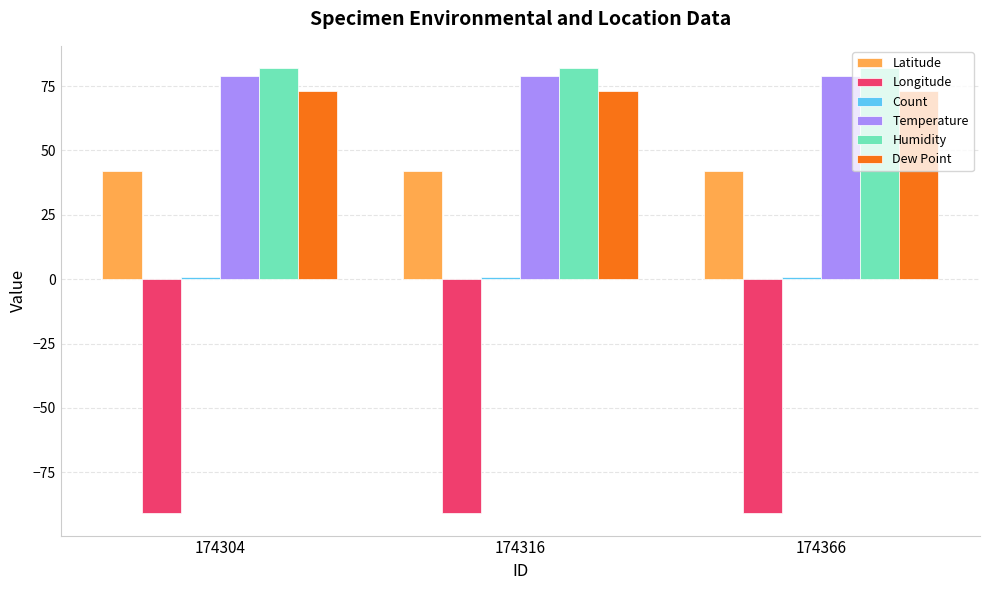

Is it true that Humidity equals 82.0 at 174316?

True